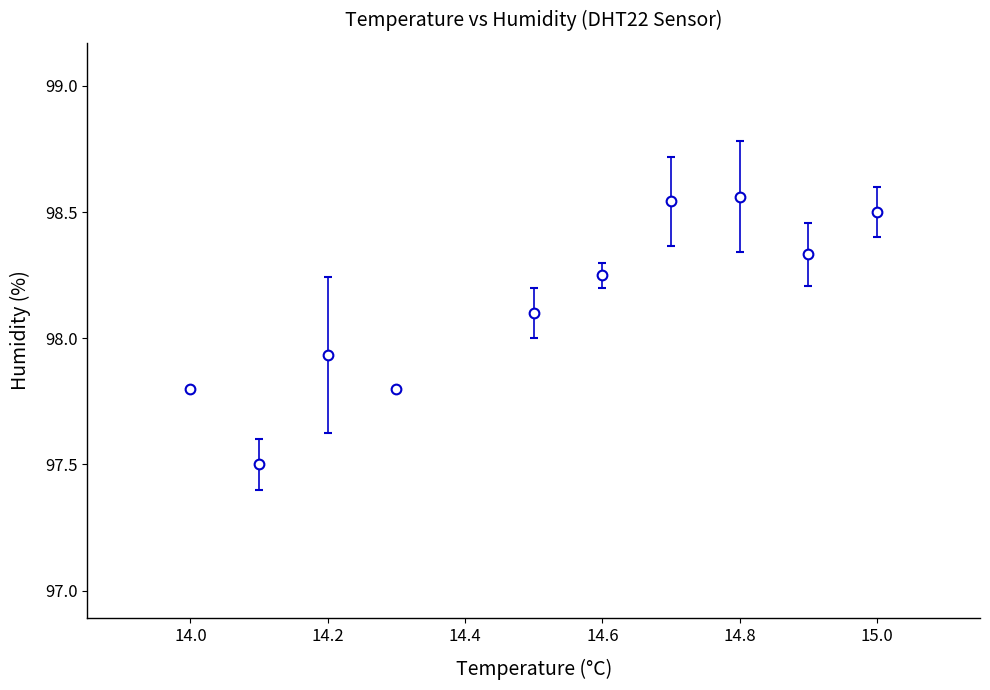

How many interior local valleys (lower than both neighbors) does the data have?

3